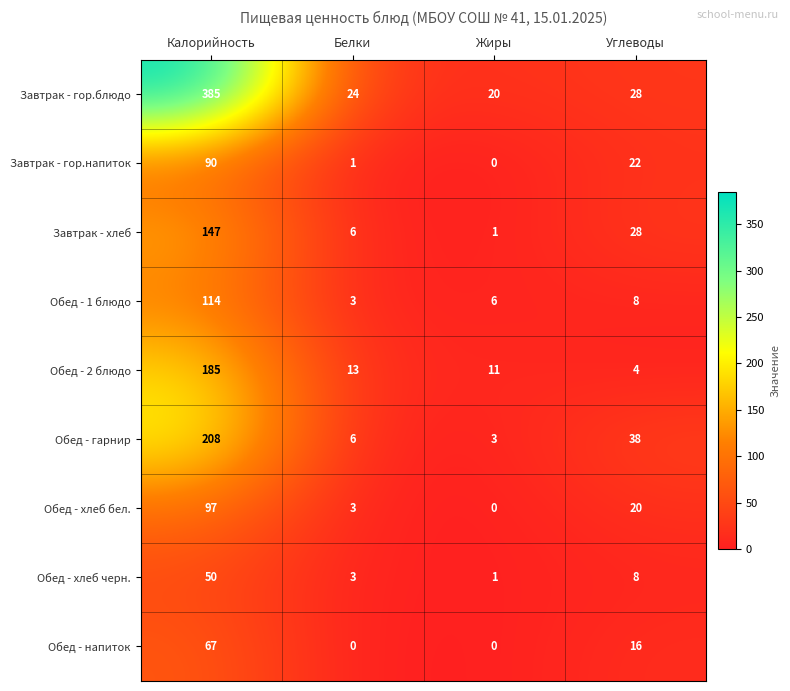

How many values in the Обед - 2 блюдо series are below 13?

2